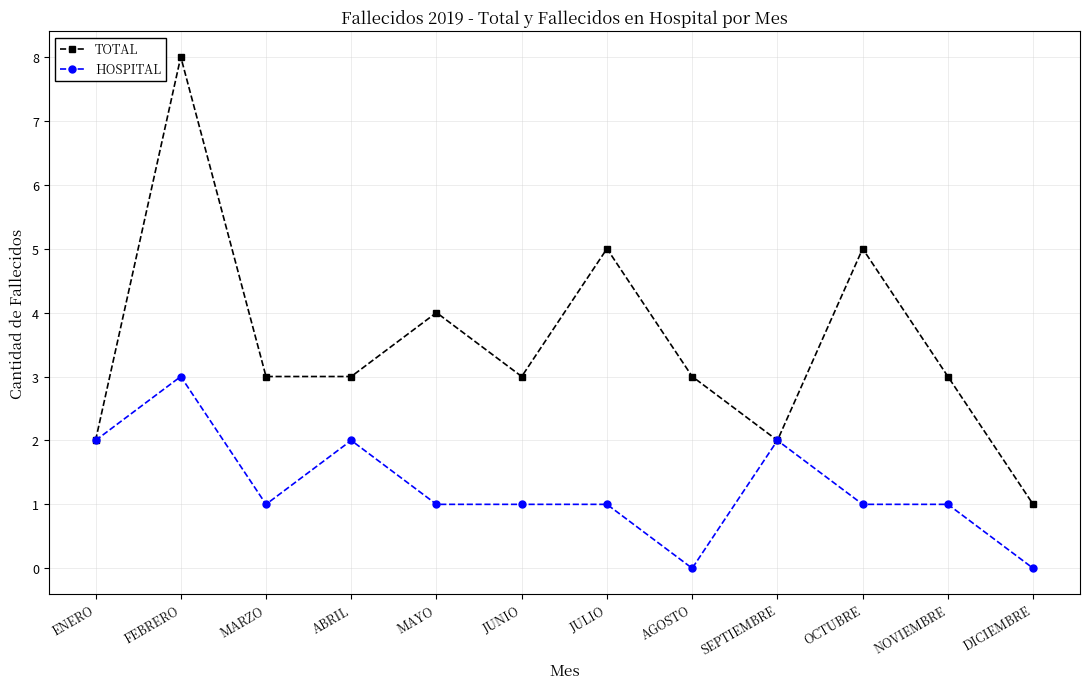

What is the value of the TOTAL point at the 5th from the left?

4